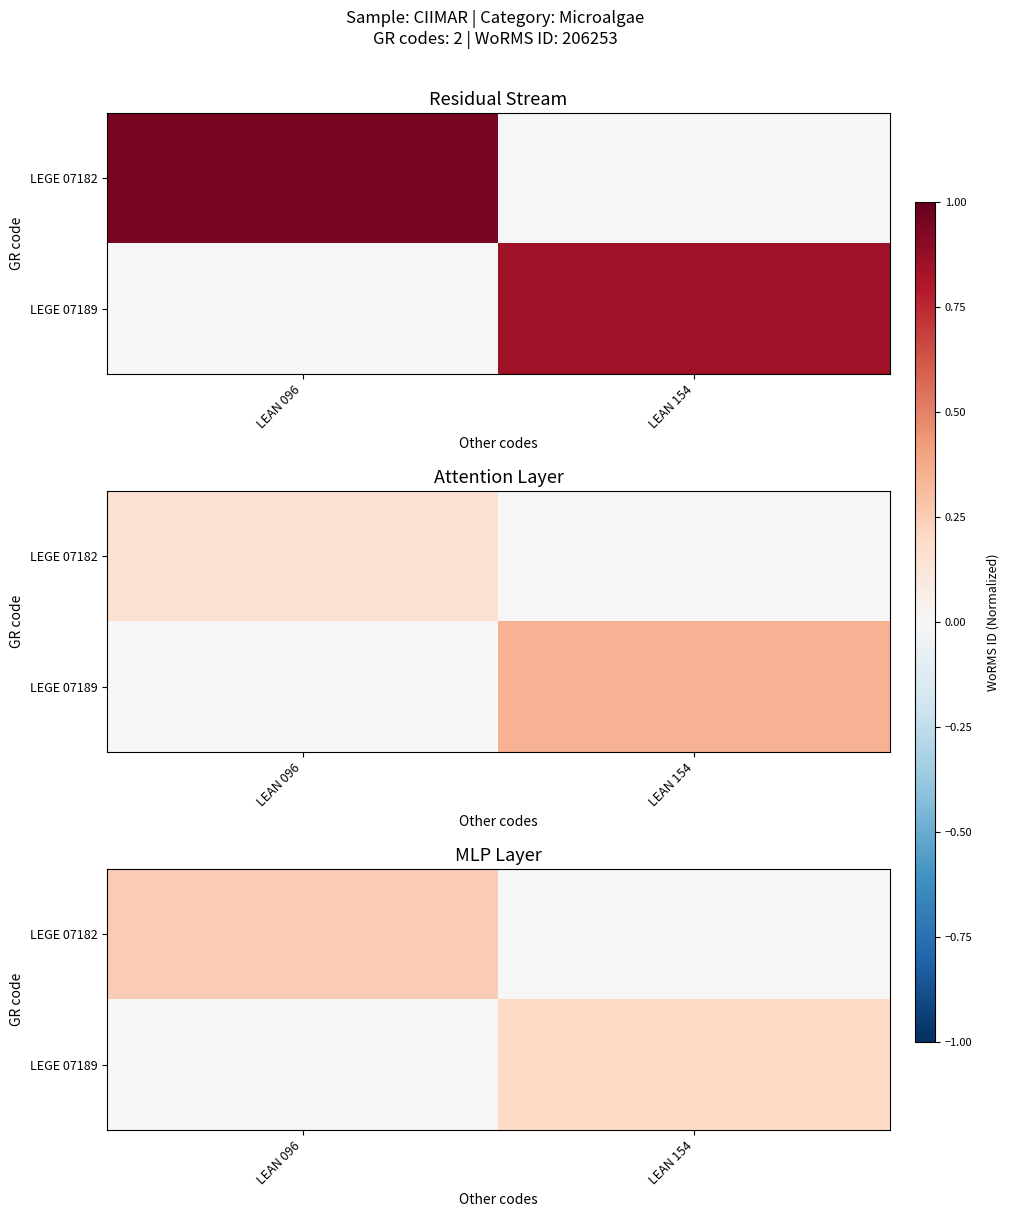

What is the highest value of the LEGE 07189 series?

0.2